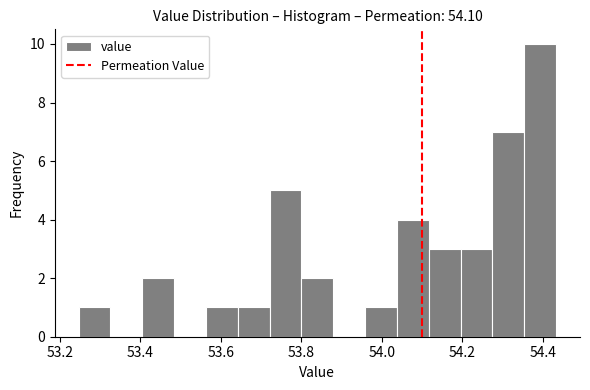

Read against the x-axis, roughly where is the centre of the tallest bar?

54.40